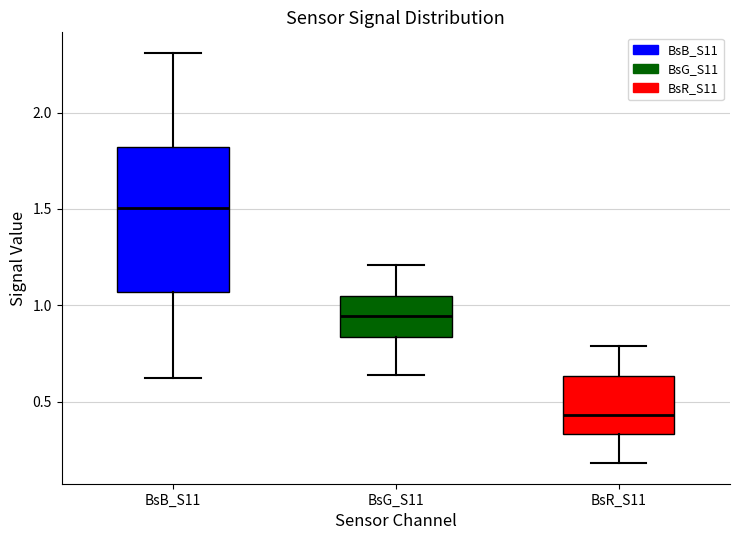

Which box has the lowest median line?

BsR_S11